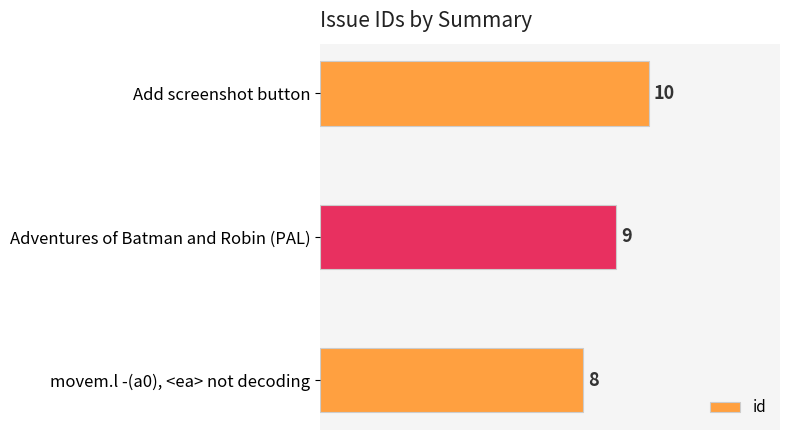

What is the label of the 3rd bar from the bottom?

Add screenshot button